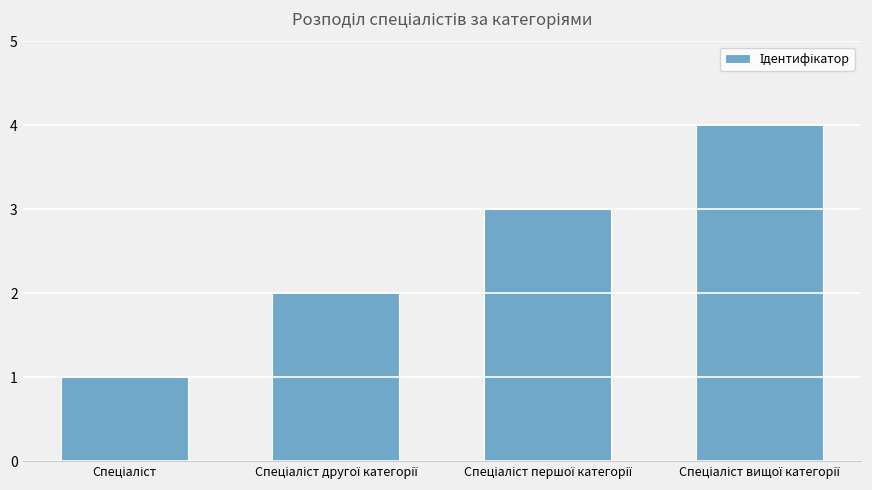

What is the difference between the maximum and minimum values?

3